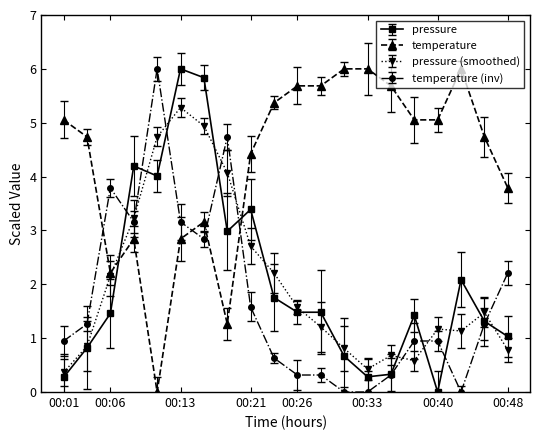

What is the lowest value of the pressure (smoothed) series?

0.4